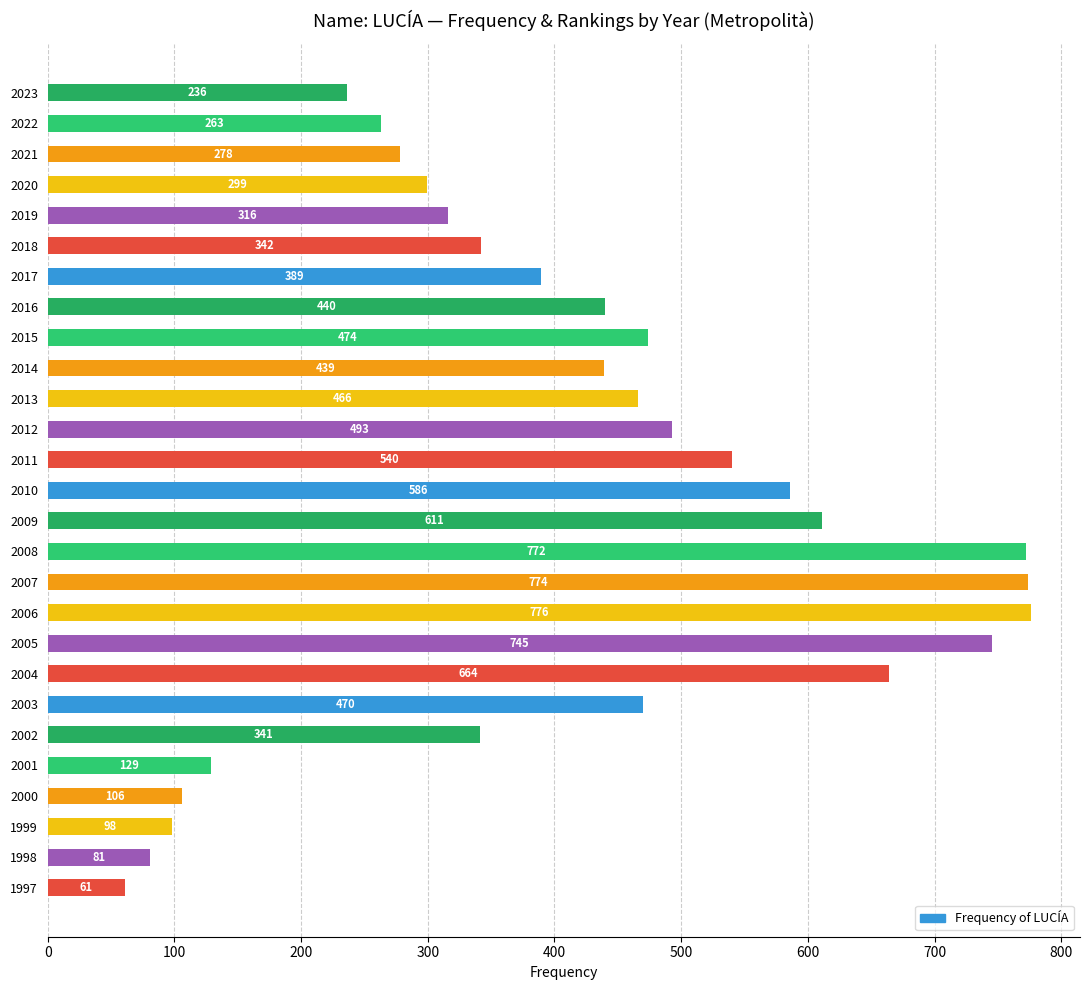

What is the change in value from 1997 to 2010?

+525